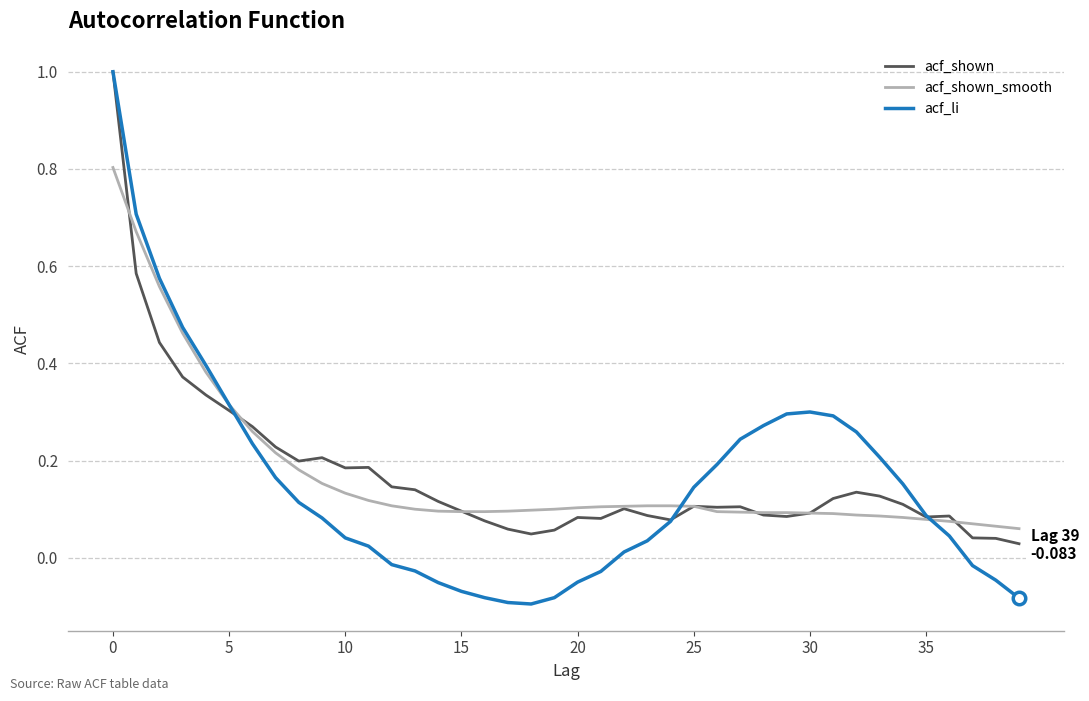

Which series has the widest spread of values?

acf_li